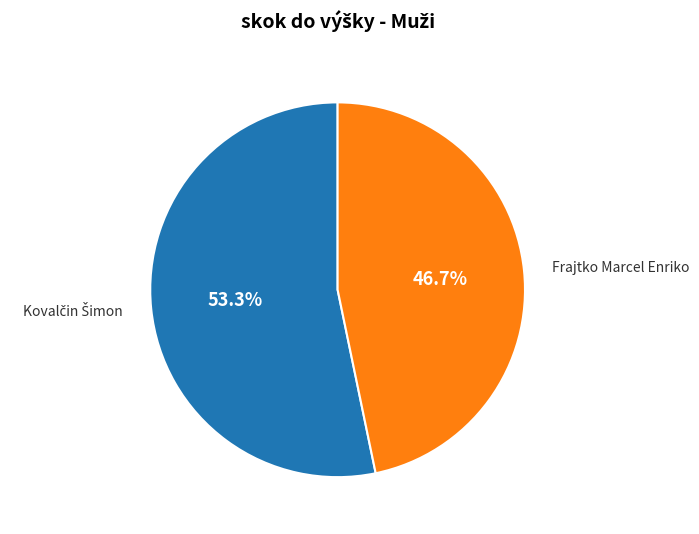

What is the smallest slice in the pie chart?

Frajtko Marcel Enriko